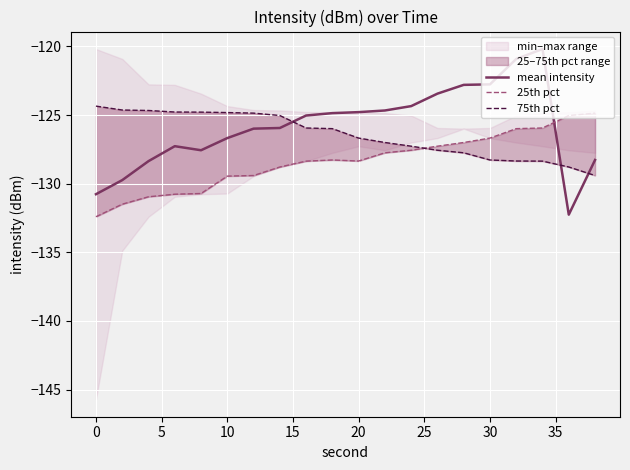

What is the minimum value for mean intensity?

-132.3